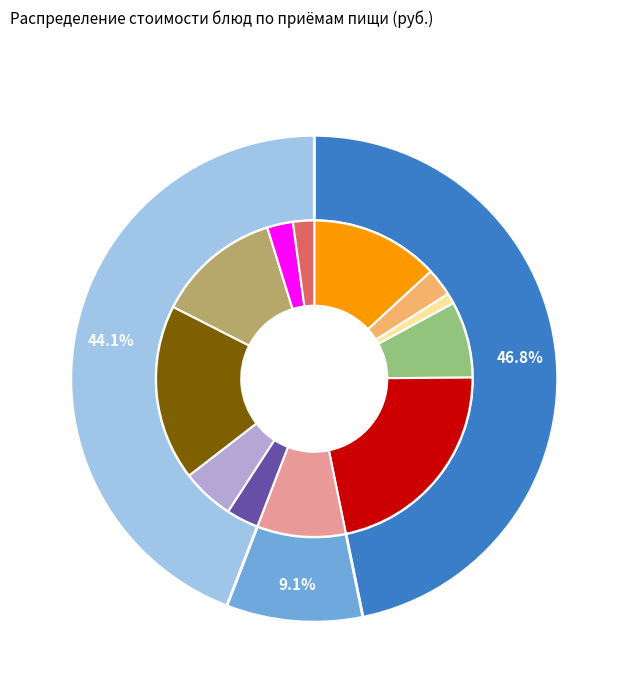

Which category has the smallest portion of the pie?

хлеб